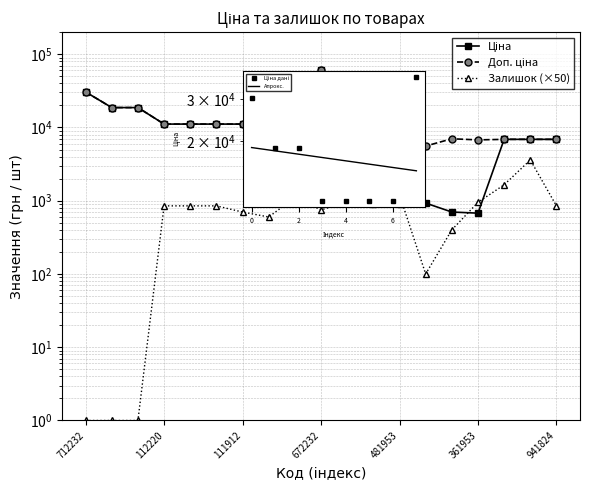

What is the difference between the Залишок (×50) values at 11 and 15?

50.0